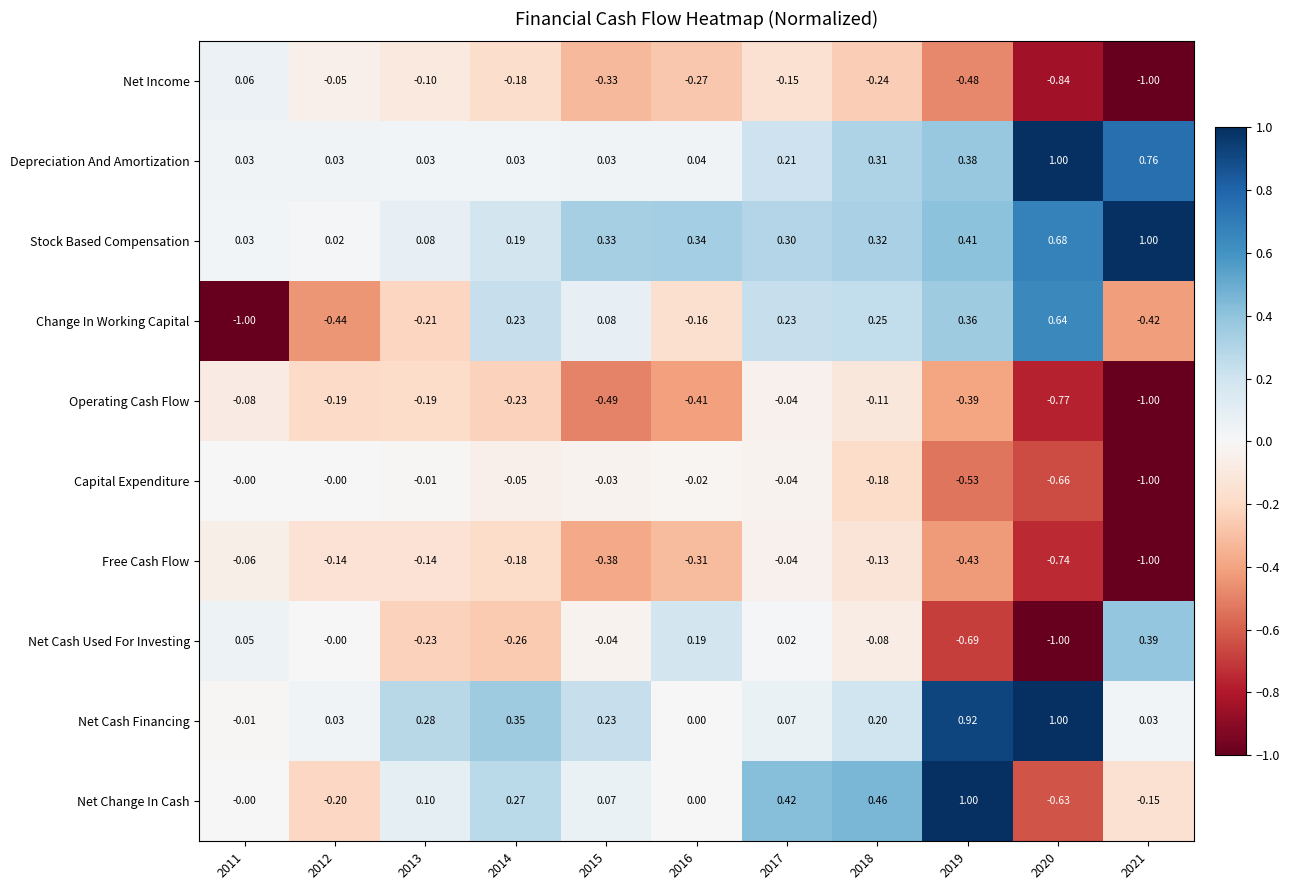

Which series has the largest range (max minus min)?

Change In Working Capital